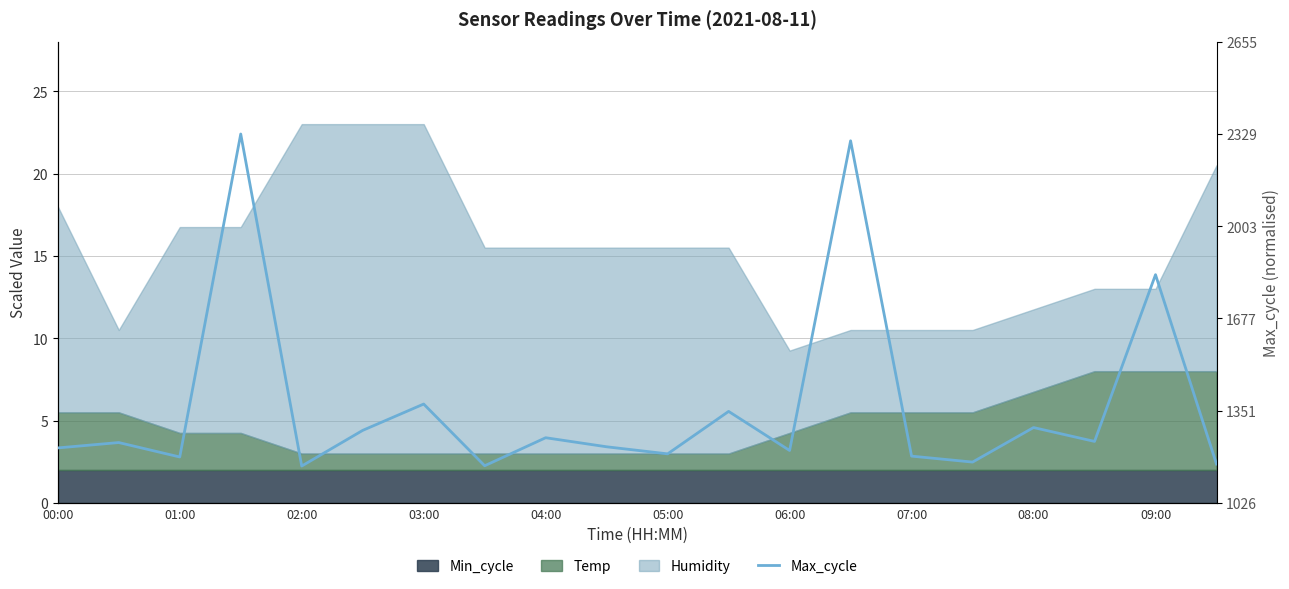

The chart shows a value of 3.8 at 05:00. True or false?

False